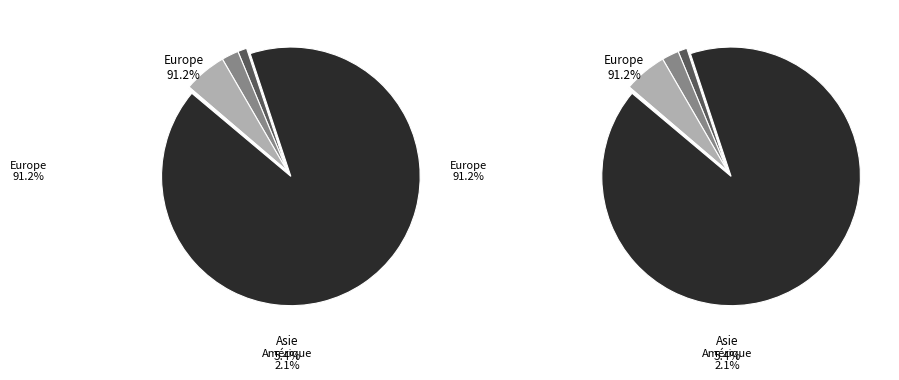

To the nearest percent, what is the difference between the Afrique and Océanie slice percentages?

1%